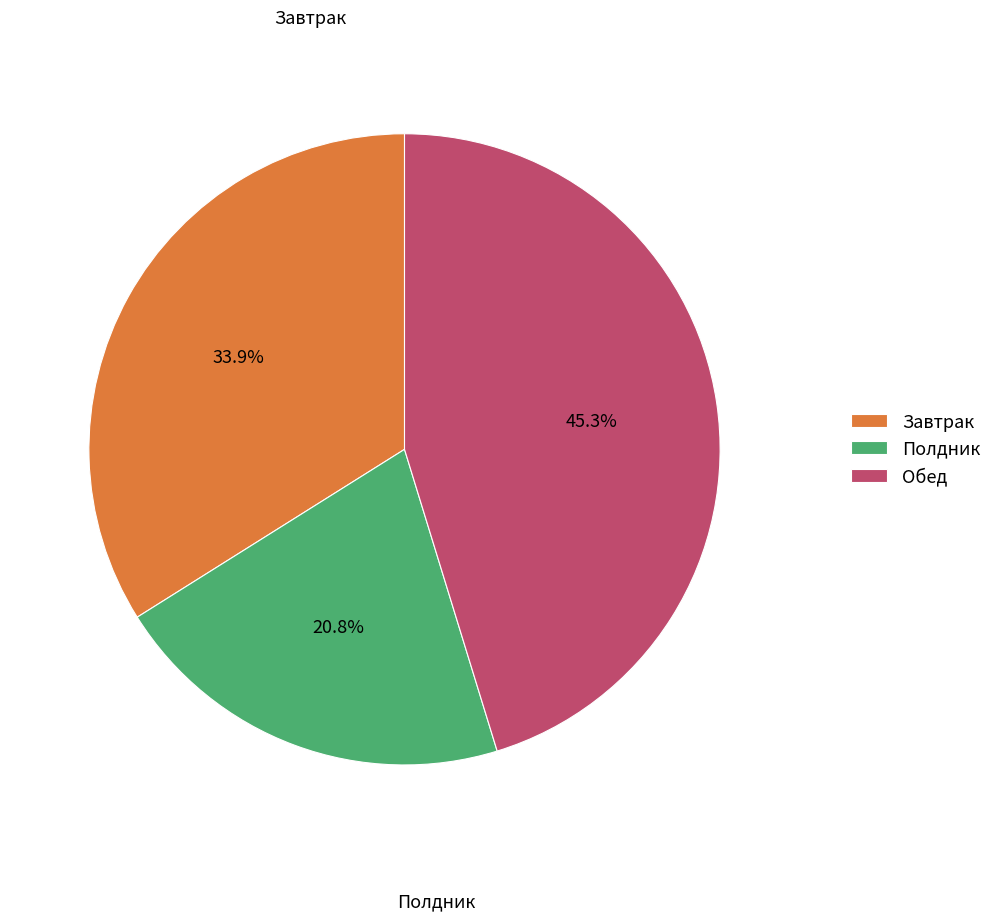

Rank the categories by value from highest to lowest.

Обед, Завтрак, Полдник